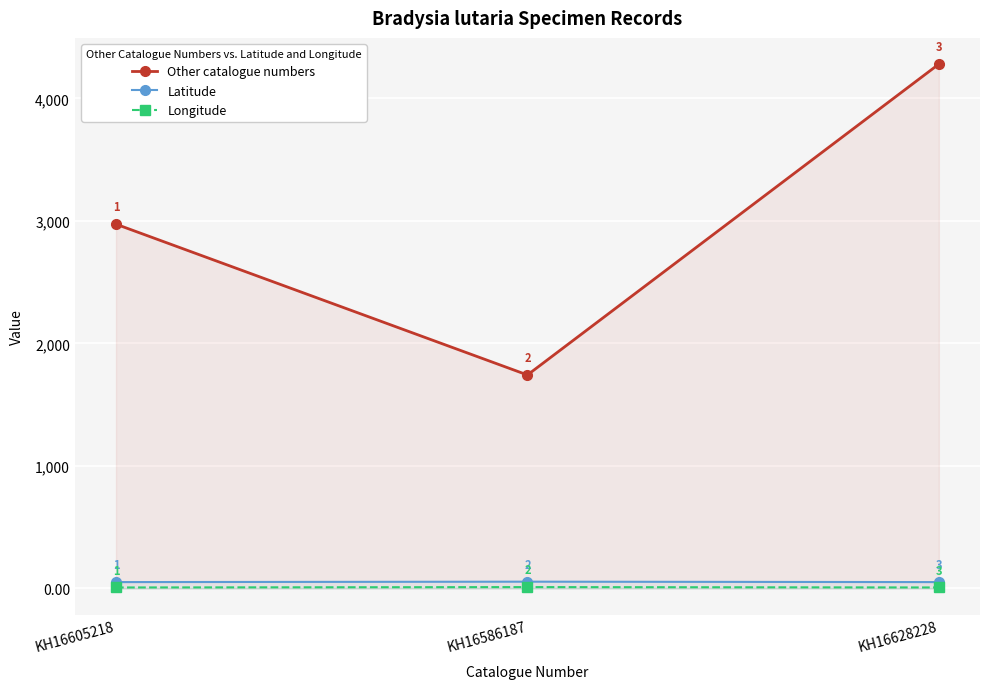

How many lines are shown in the chart?

3